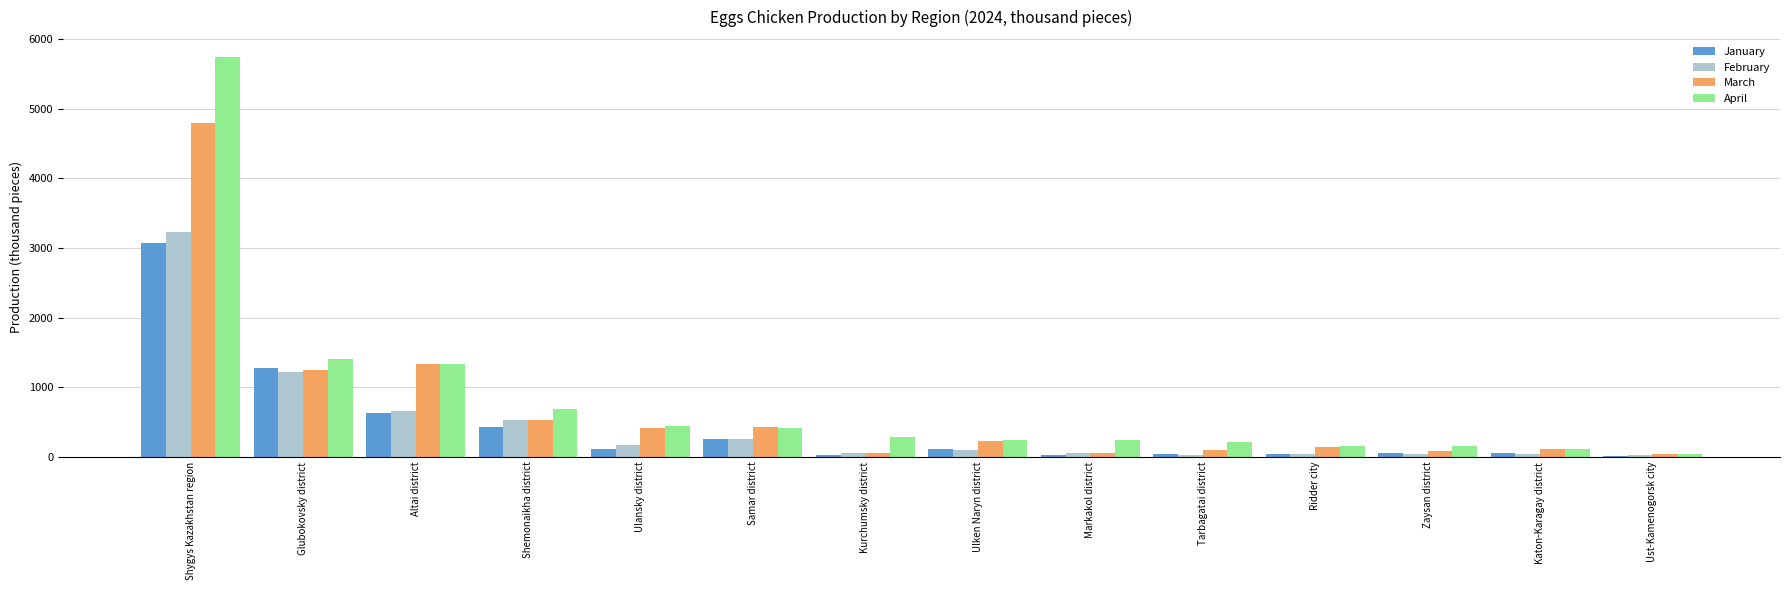

What is the approximate value of February at Shygys Kazakhstan region?

3228.4